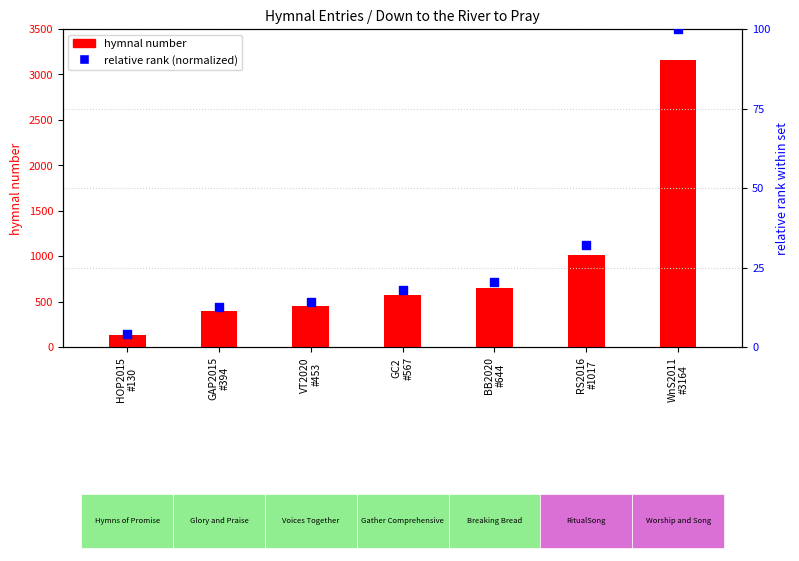

At which category is the sum across all series the highest?

WnS2011
#3164